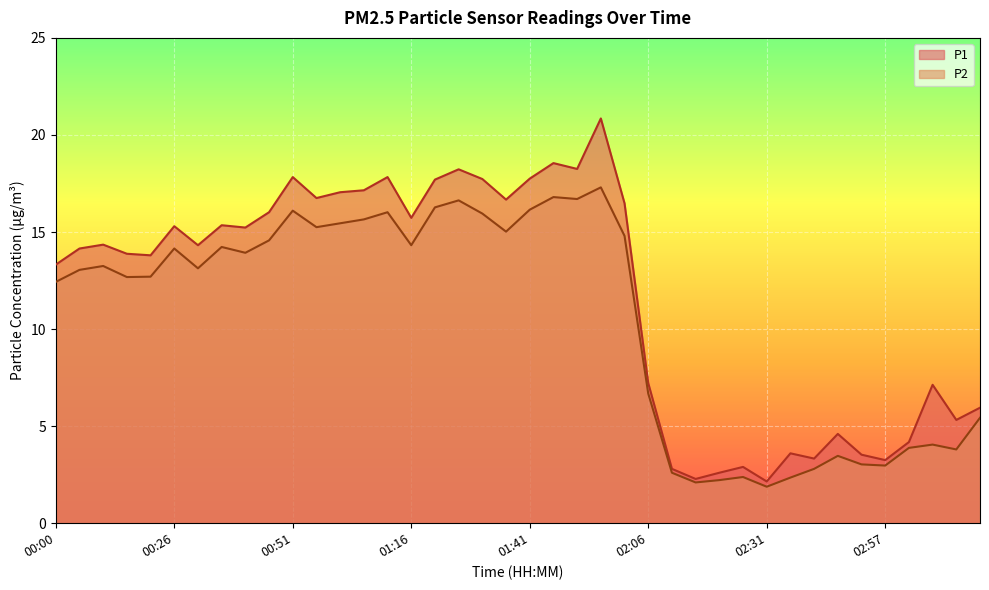

At which category does the chart reach its minimum across all series?

02:31